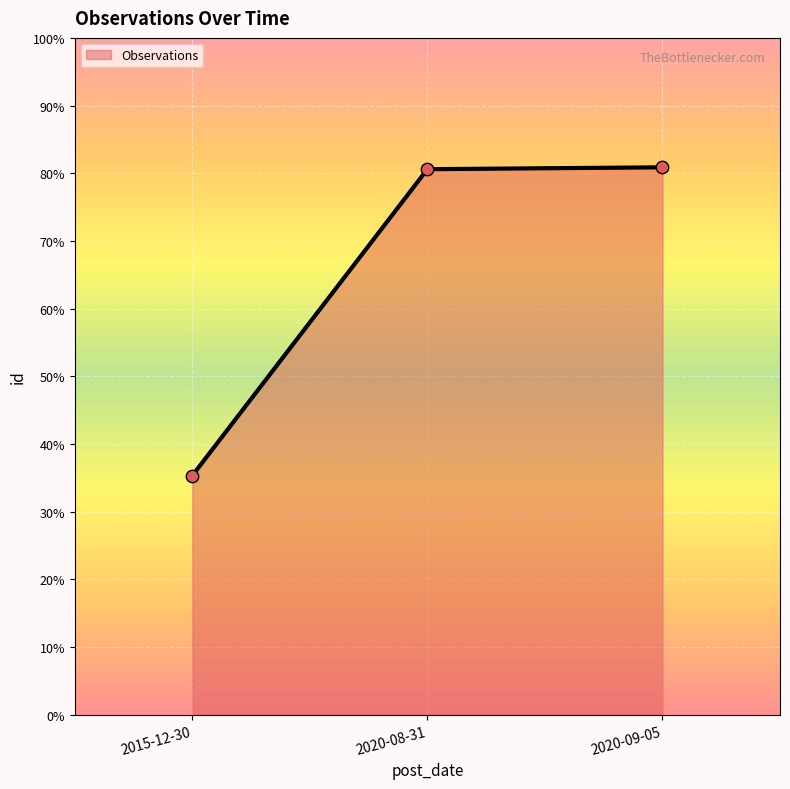

Which has a higher value, 2015-12-30 or 2020-08-31?

2020-08-31